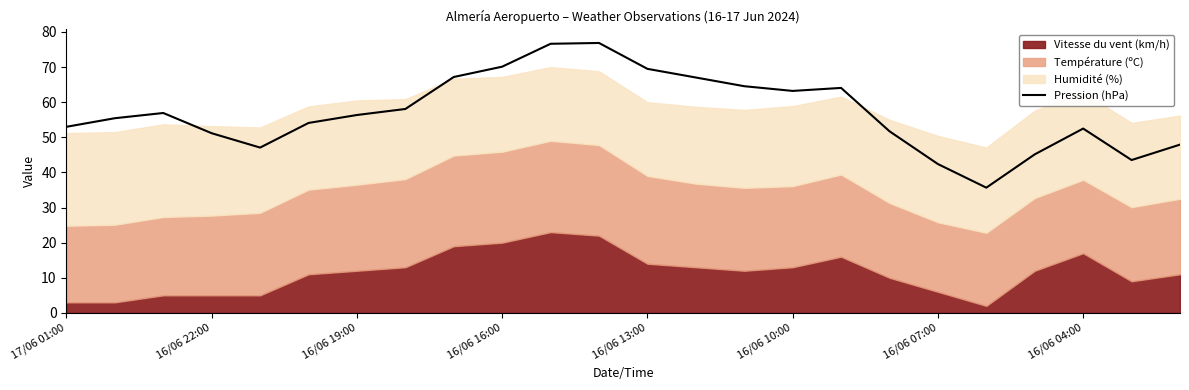

The value of Pression (hPa) at 16/06 22:00 is 31.3. True or false?

False